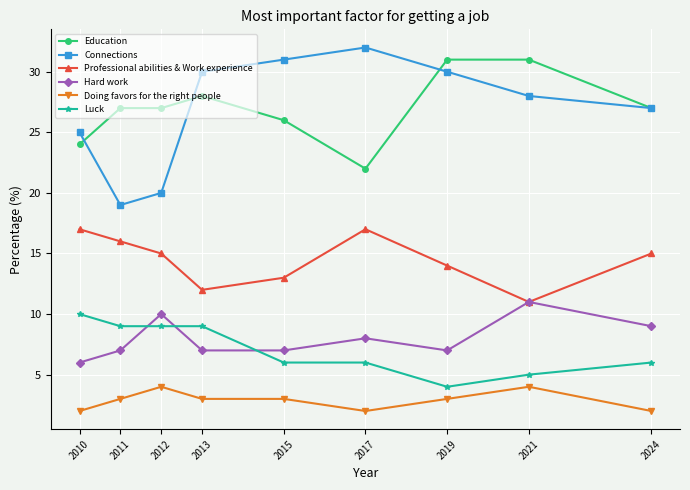

True or false: Luck and Doing favors for the right people cross at least once.

False